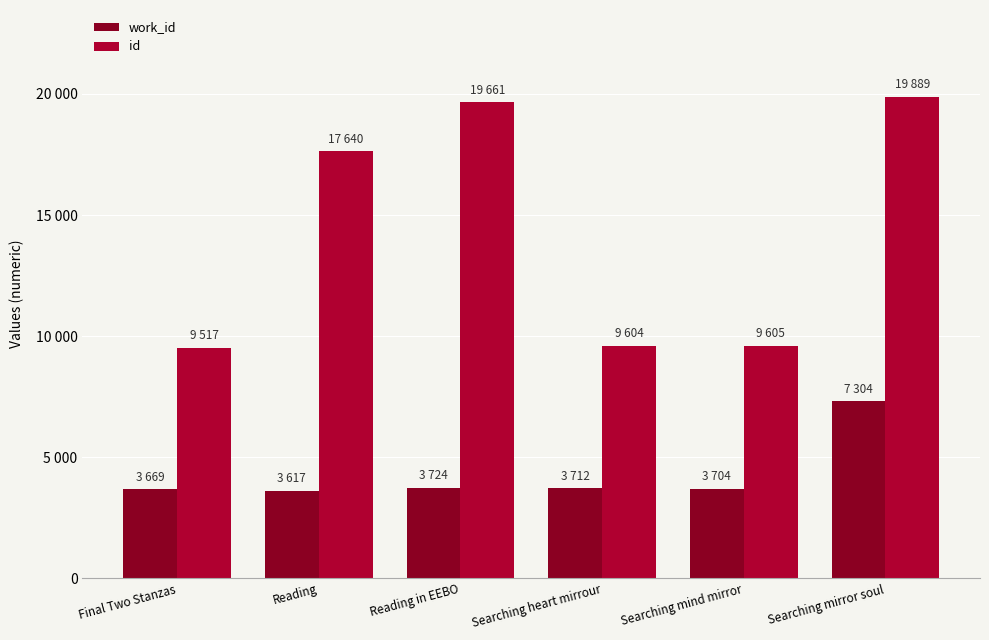

Is the value of work_id at Searching mirror soul greater than the value of id at Reading in EEBO?

No